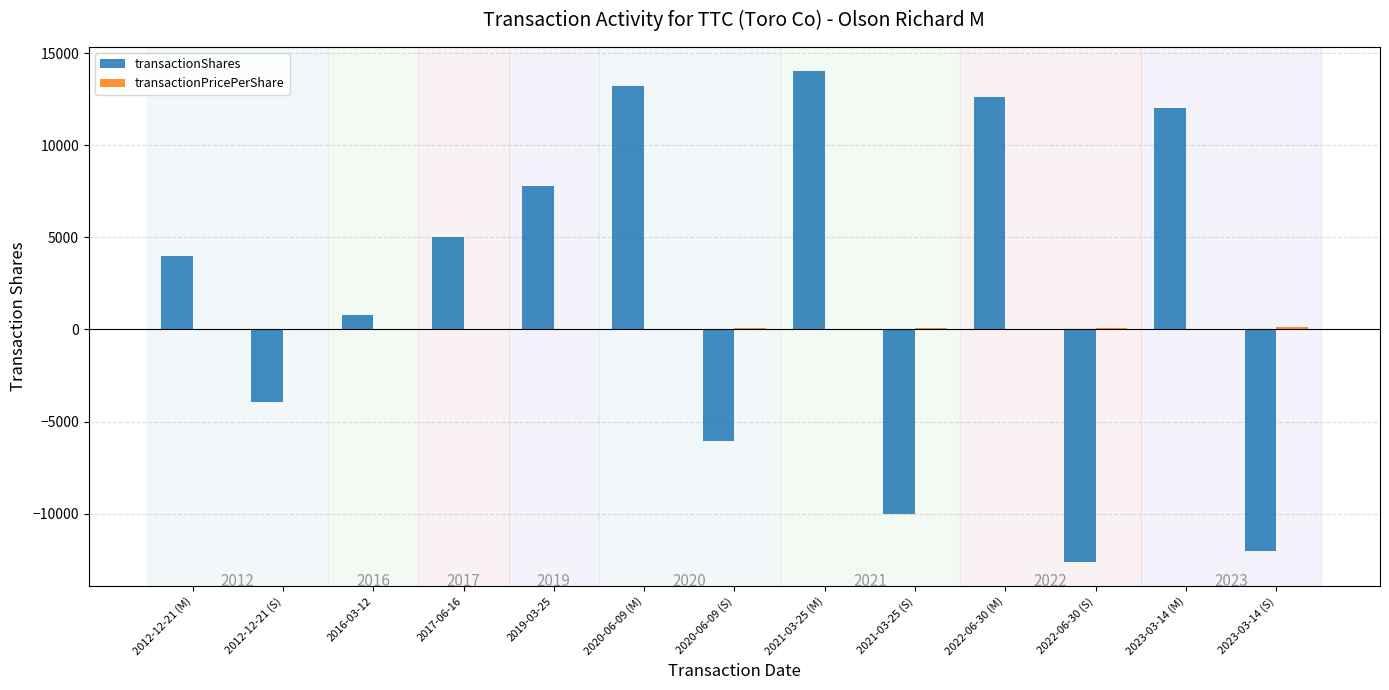

What is the average value of the transactionShares series?

1900.6